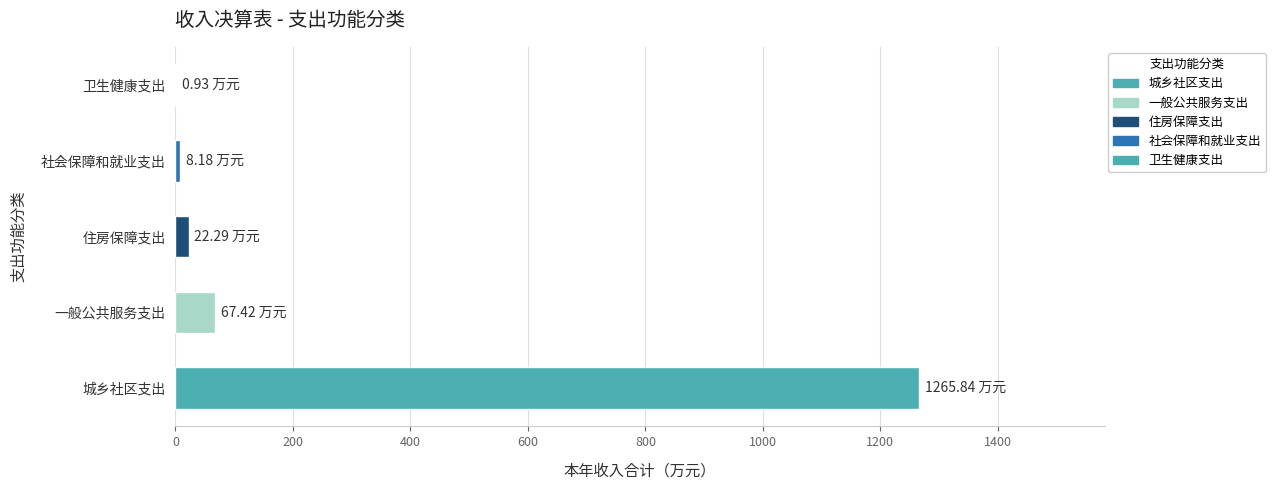

What is the change in value from 城乡社区支出 to 一般公共服务支出?

-1198.4